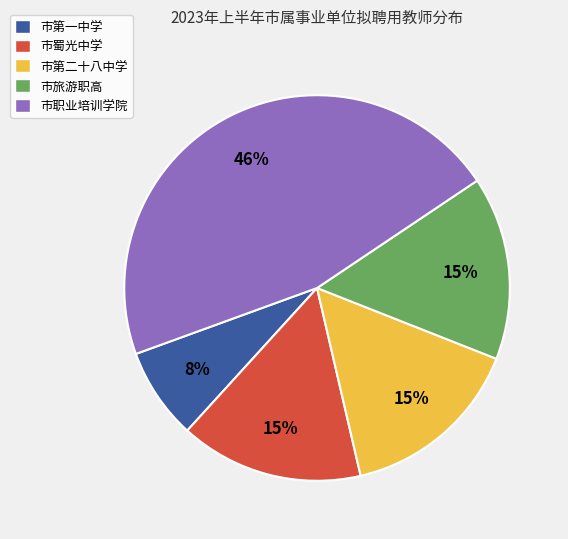

How many slices are in this pie chart?

5